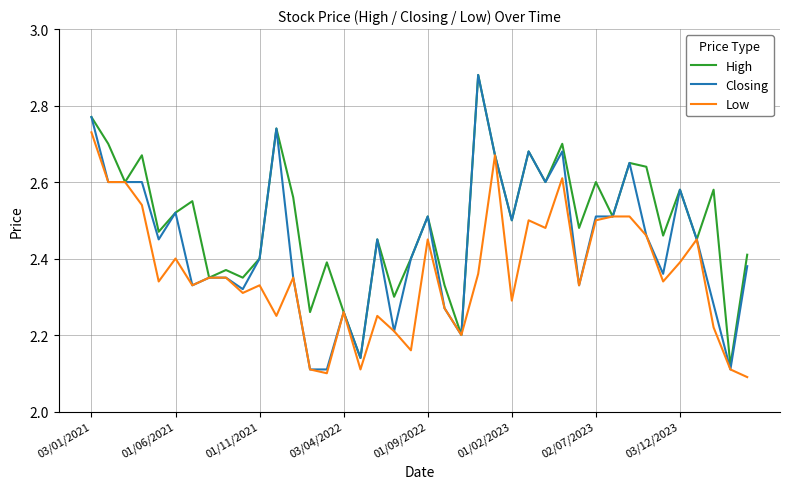

Rank the series by their average value, from highest to lowest.

High, Closing, Low